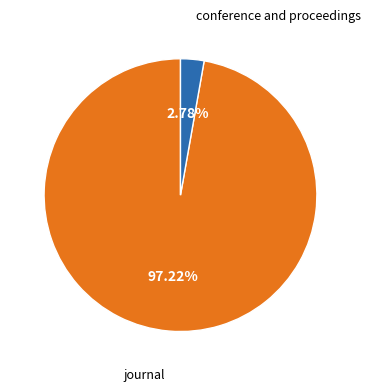

Is there any slice that represents more than half of the pie?

Yes